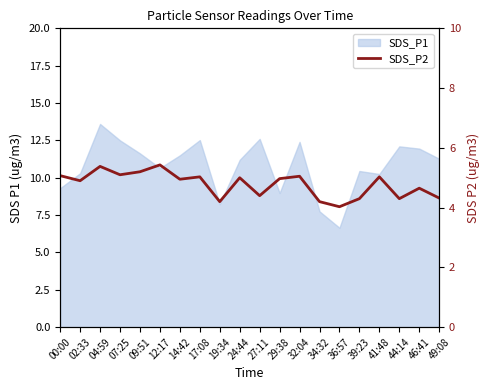

How many data points does each series have?

20